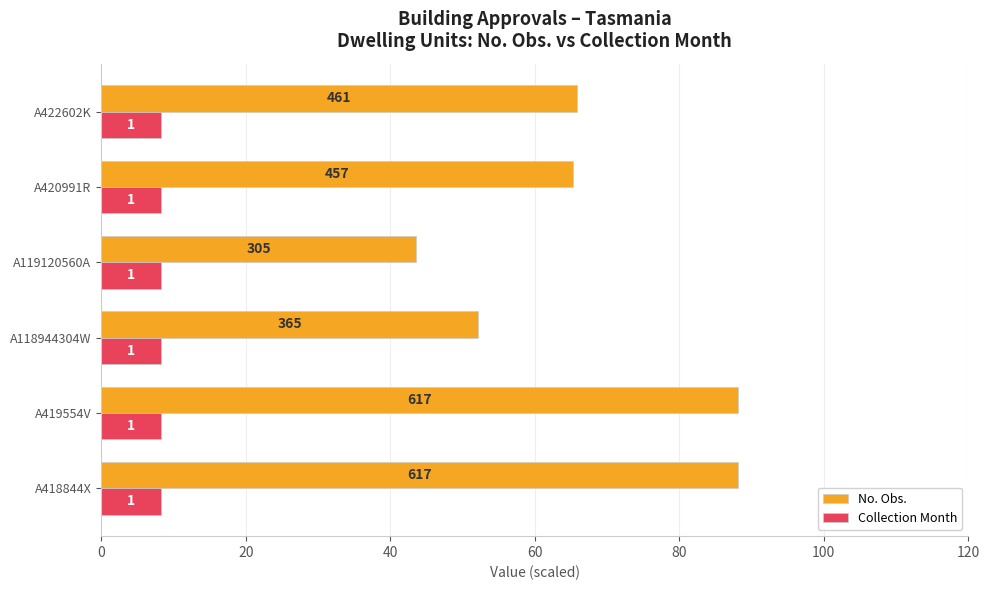

What is the difference between the second highest and minimum values in the No. Obs. series?

44.6